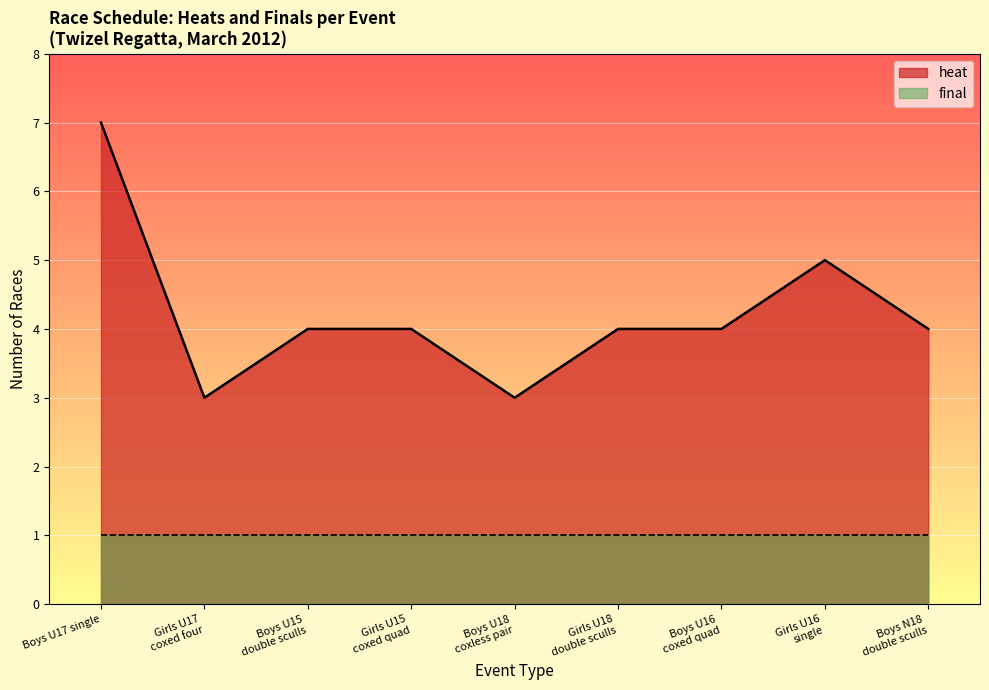

True or false: final has a value of 2 at Boys U18 coxless pair.

False